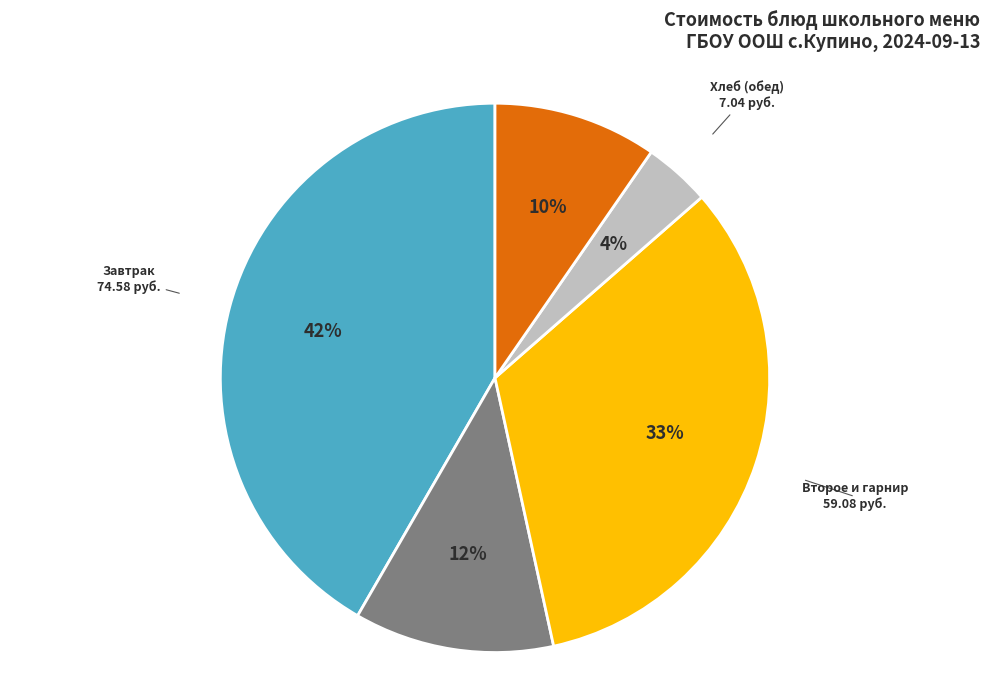

To the nearest percent, what is the combined percentage of Завтрак and Огурец / Первое?

53%